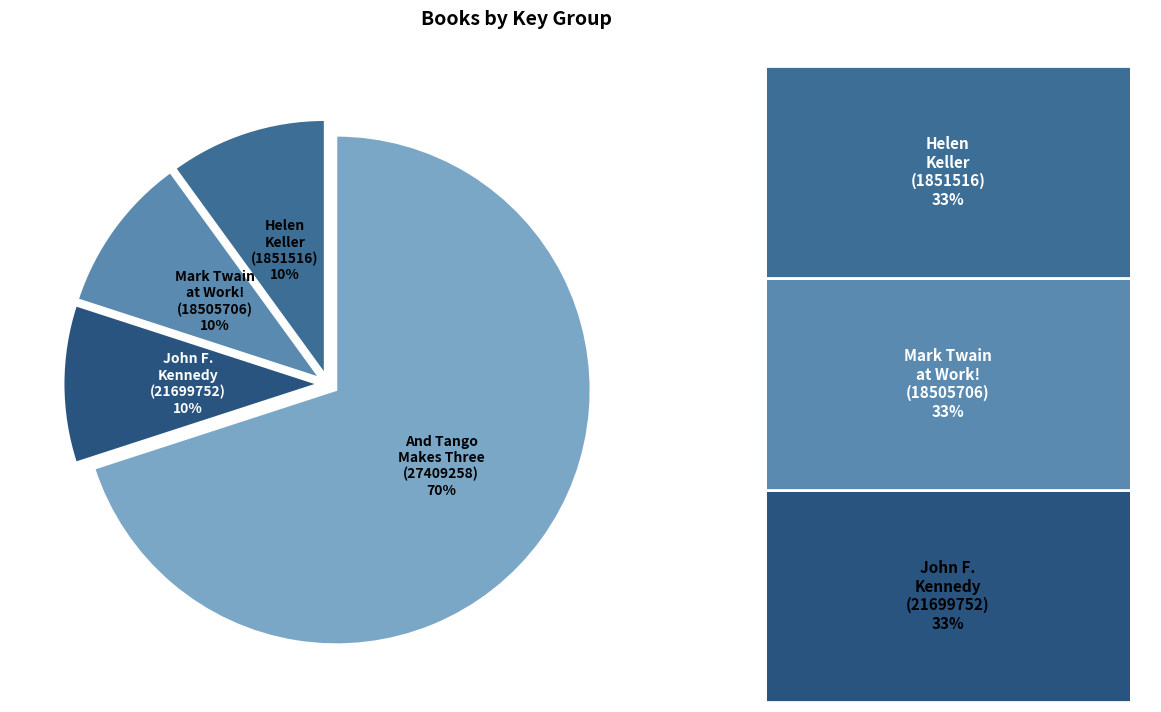

Is it true that Helen Keller (1851516) is 10% of the pie?

True